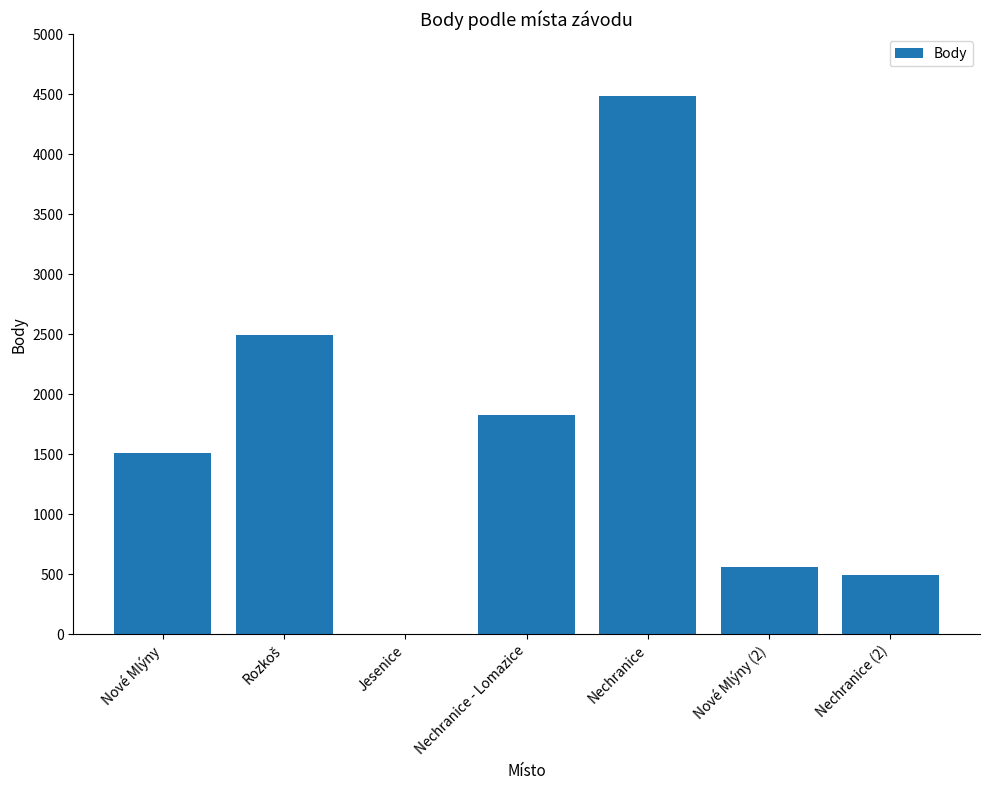

What is the change in value from Jesenice to Nechranice?

+4484